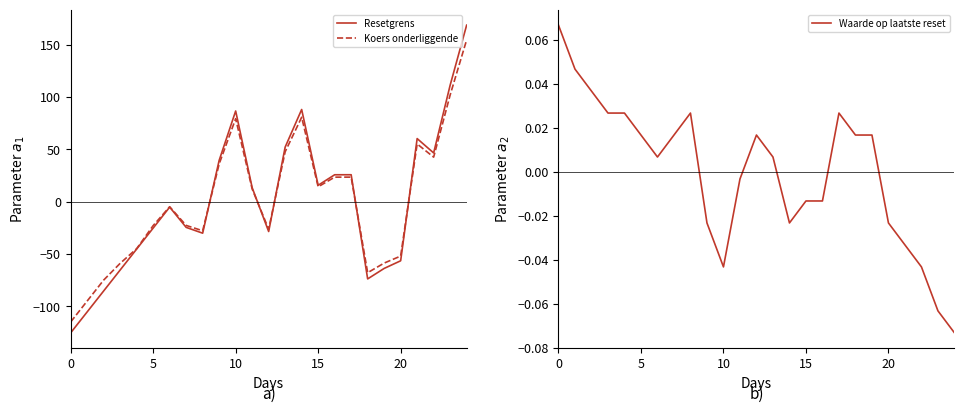

Is the value of Waarde op laatste reset at 0 greater than the value of Resetgrens at 17?

No